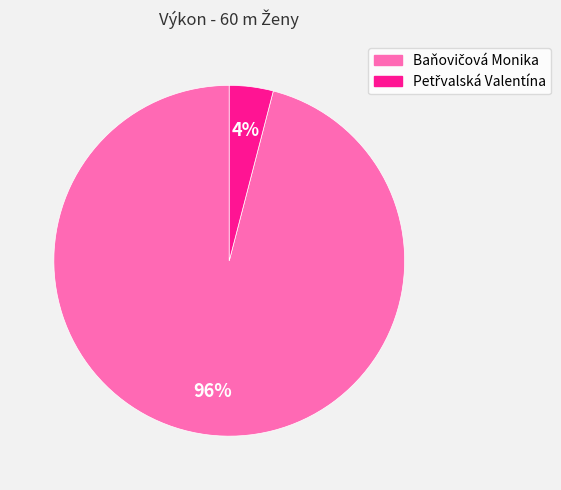

To the nearest percent, what is the average slice percentage?

50%